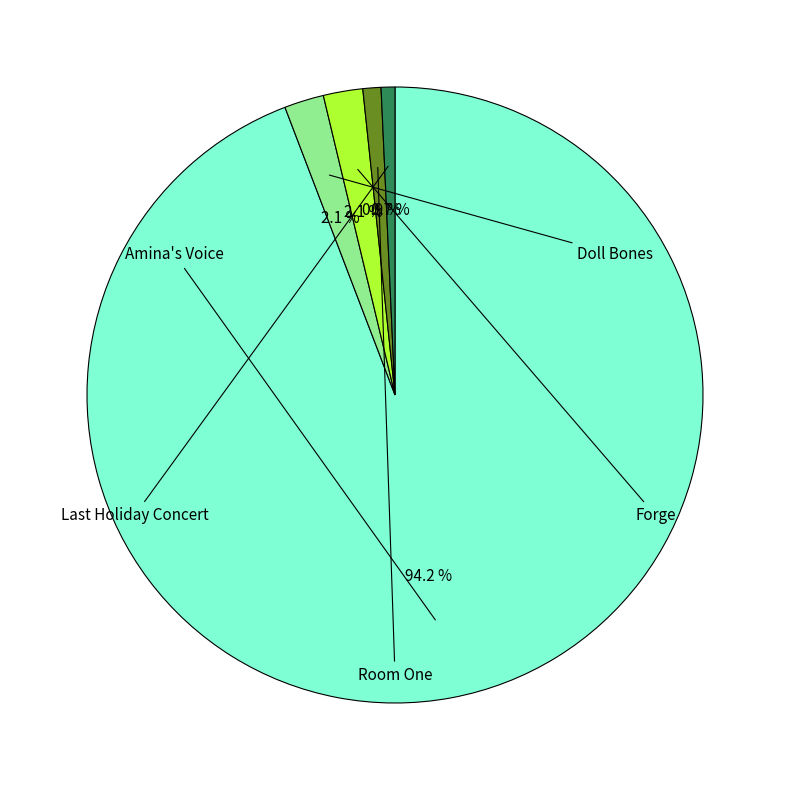

Which category has the biggest portion of the pie?

Amina's Voice